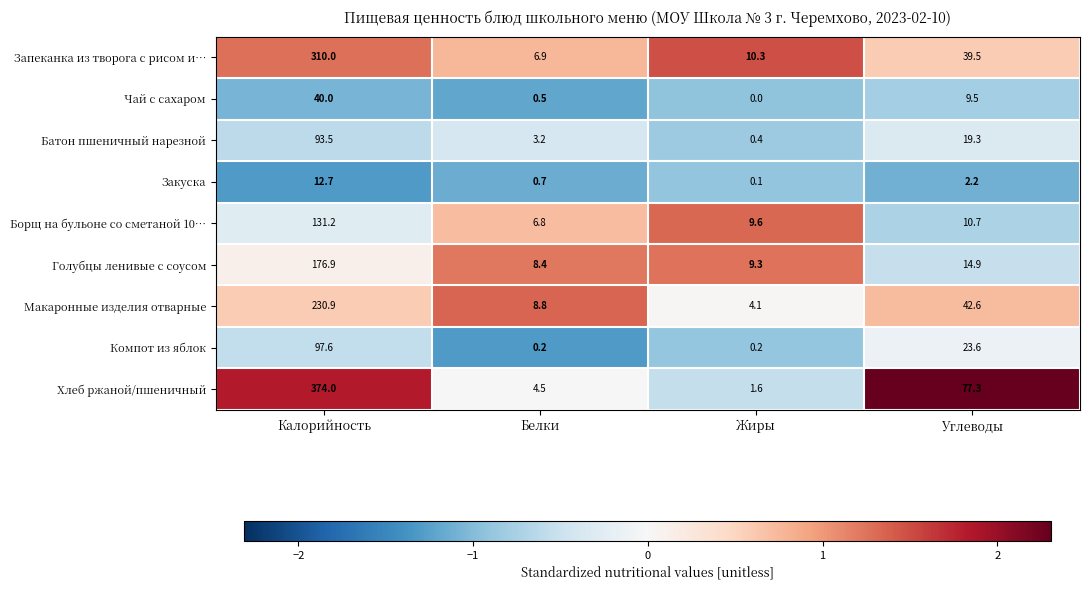

Which label corresponds to the smallest value in the chart?

Жиры